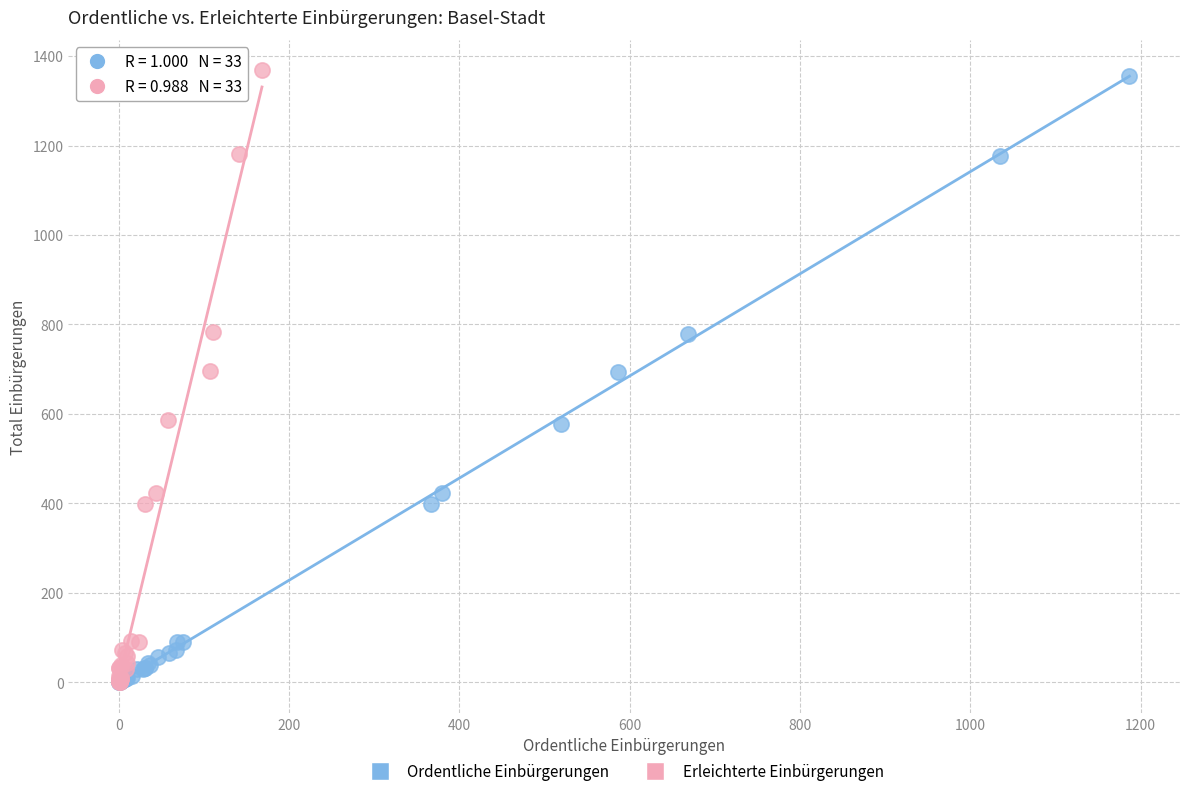

Which series has the largest Y range (max minus min)?

Erleichterte Einbürgerungen